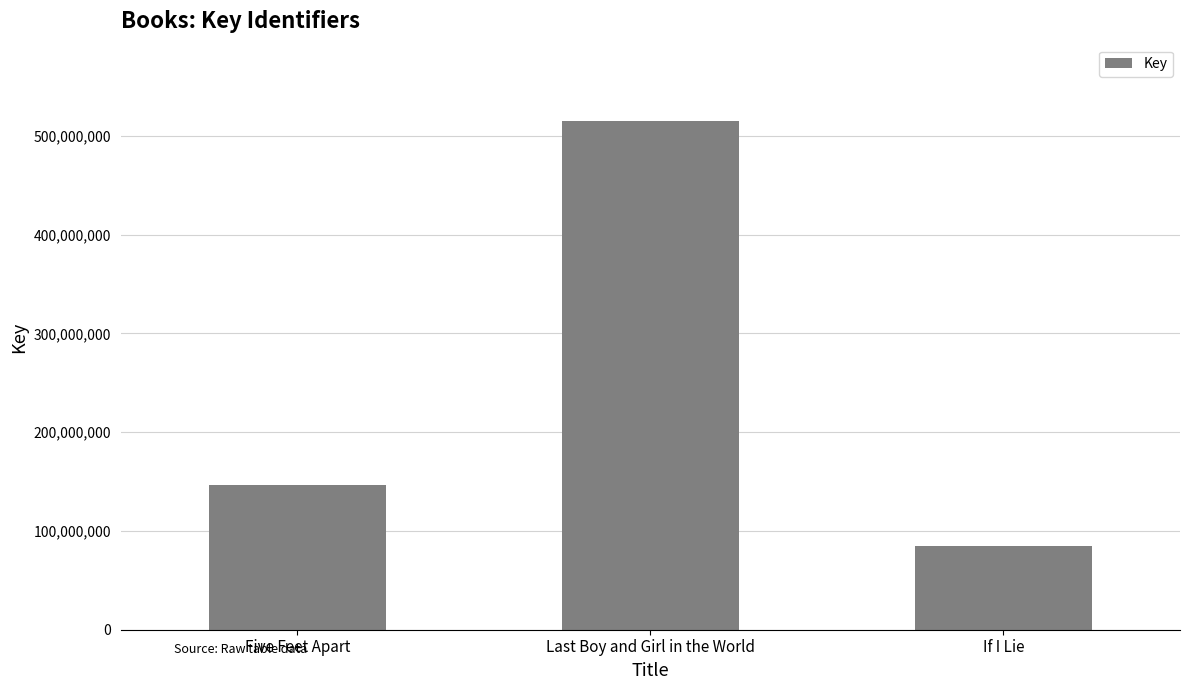

Rank the categories by value from lowest to highest.

If I Lie, Five Feet Apart, Last Boy and Girl in the World